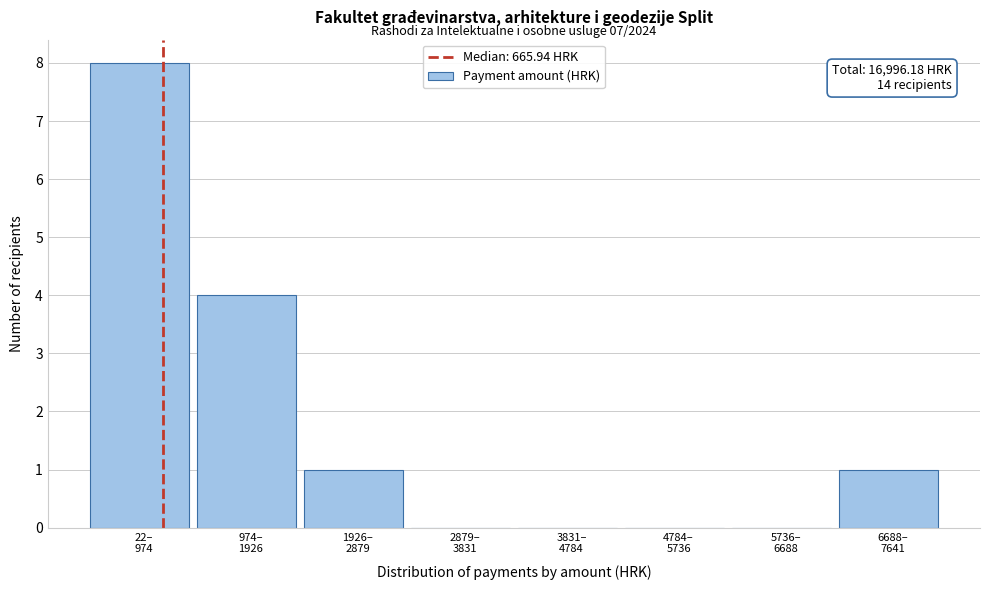

What is the greatest value displayed?

8